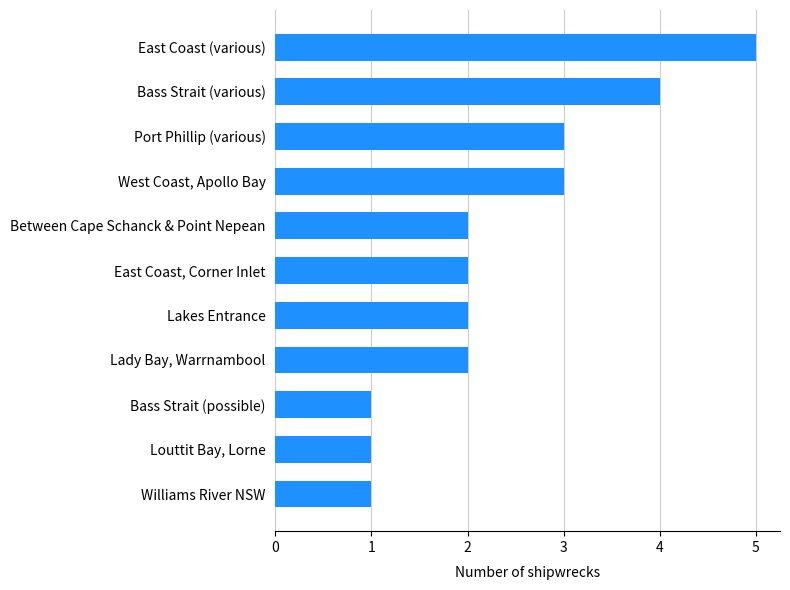

Between Bass Strait (possible) and Lakes Entrance, which is larger?

Lakes Entrance